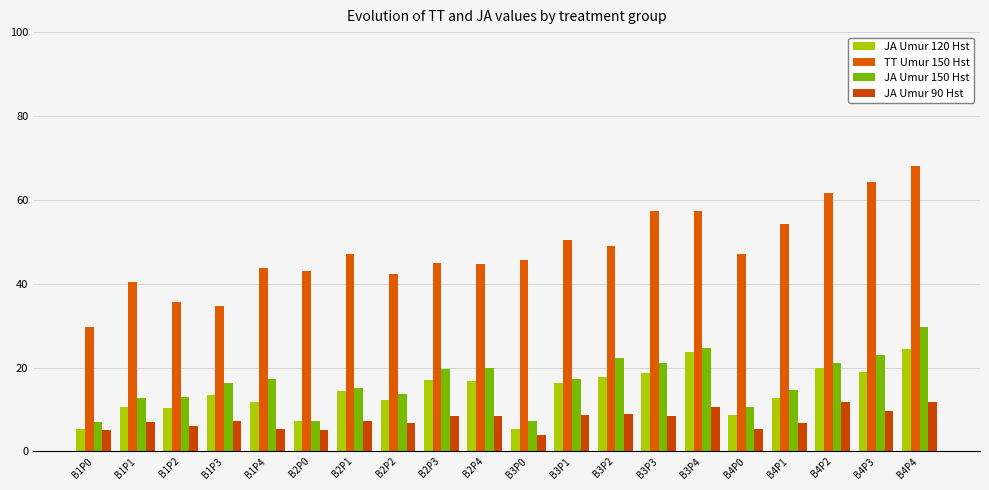

At how many categories does at least one series exceed 61?

3